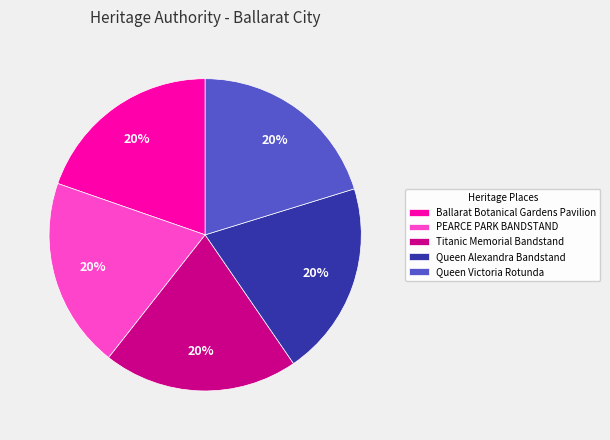

Is there any slice that represents more than half of the pie?

No